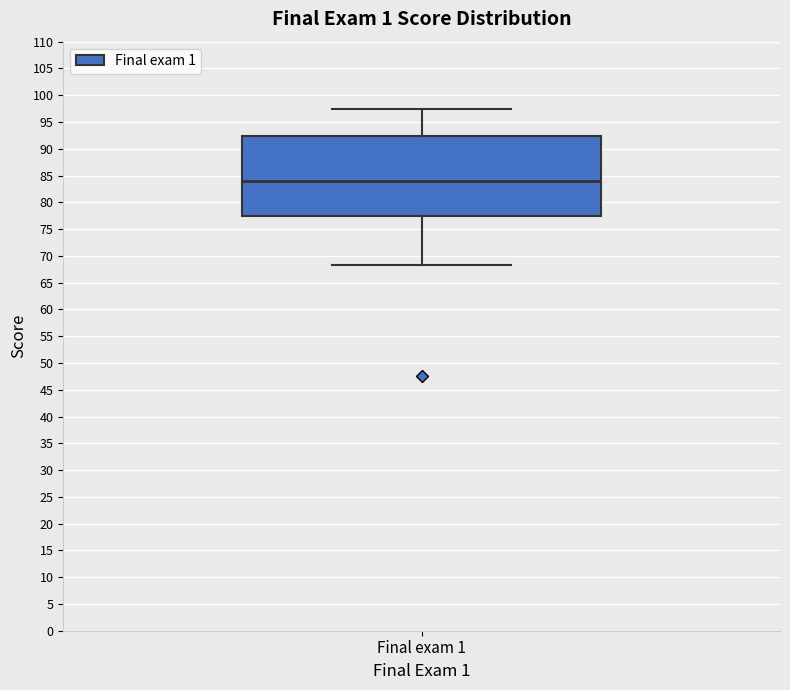

Read this box plot against the y-axis: the position of the median line, the range covered by the box, and the ends of both whiskers. The values are not printed on the chart, so give them approximately, as read against the axis.

median 84.0, box 77.5 to 92.5, whiskers 68.5 to 97.5